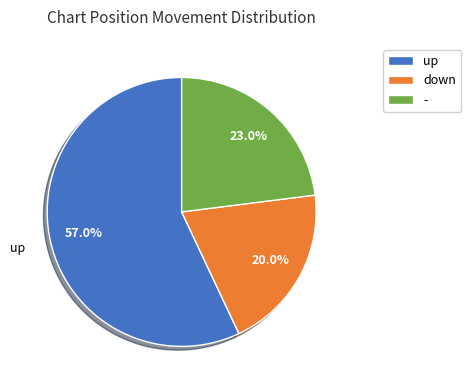

What percentage is NOT represented by down?

80.0%